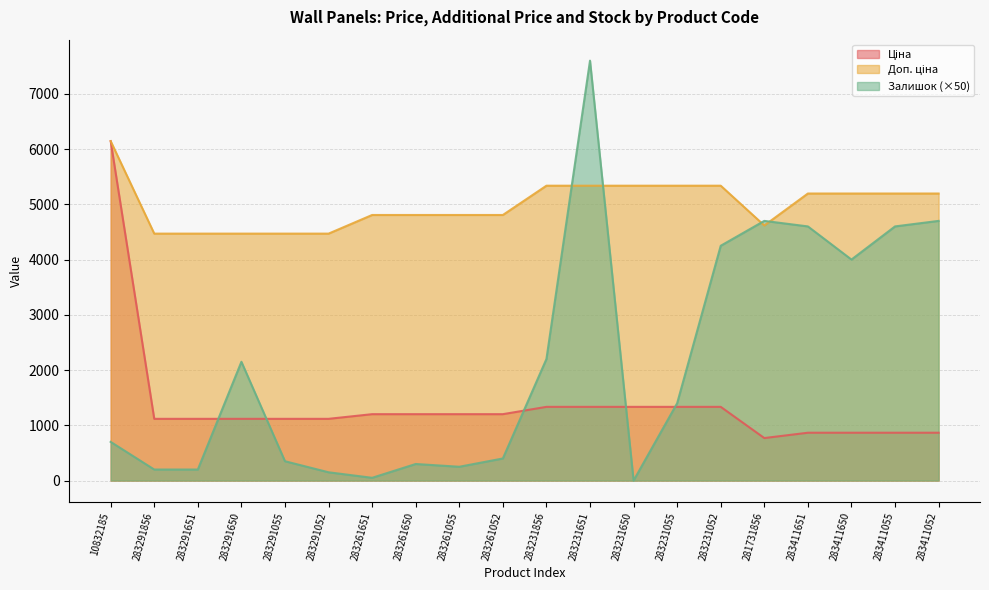

Which category has the highest value across all series?

283231651